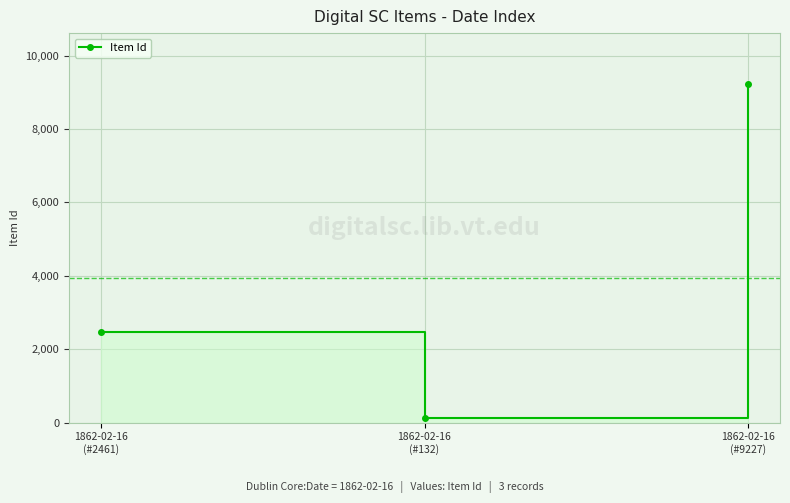

How many data points does each series have?

3